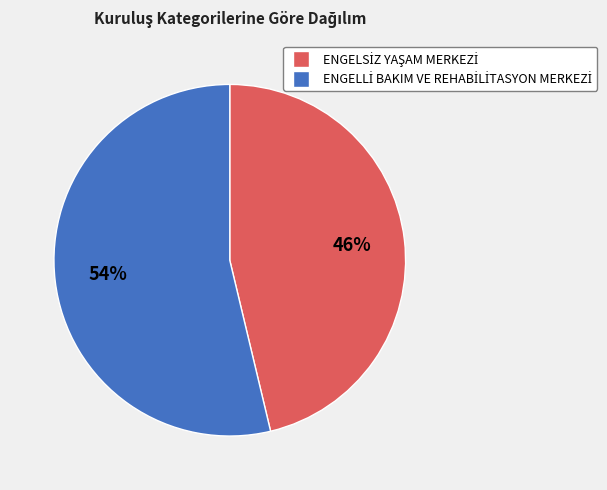

To the nearest percent, what is the average slice percentage?

50%